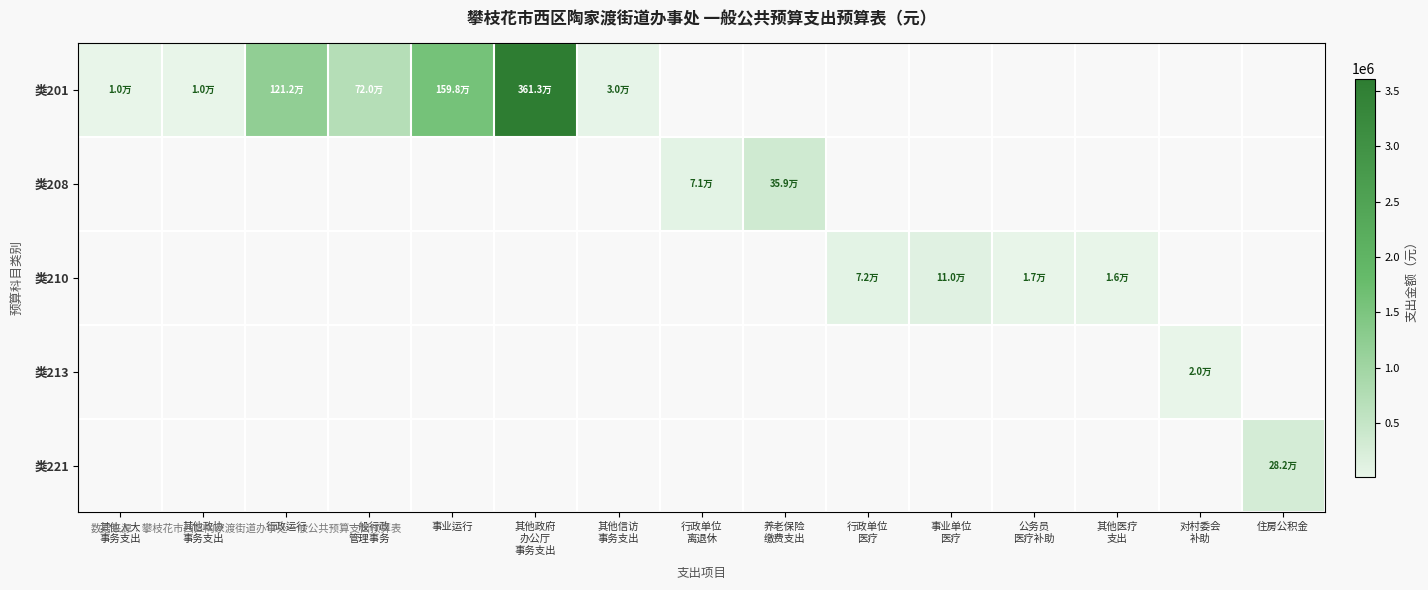

Reading left to right, transcribe all the data shown in this chart.

类201: 其他人大
事务支出=10000.0	其他政协
事务支出=10000.0	行政运行=1212188.2	一般行政
管理事务=720000.0	事业运行=1598179.0	其他政府
办公厅
事务支出=3613475.9	其他信访
事务支出=30000.0	行政单位
离退休=0.0	养老保险
缴费支出=0.0	行政单位
医疗=0.0	事业单位
医疗=0.0	公务员
医疗补助=0.0	其他医疗
支出=0.0	对村委会
补助=0.0	住房公积金=0.0
类208: 其他人大
事务支出=0.0	其他政协
事务支出=0.0	行政运行=0.0	一般行政
管理事务=0.0	事业运行=0.0	其他政府
办公厅
事务支出=0.0	其他信访
事务支出=0.0	行政单位
离退休=71135.4	养老保险
缴费支出=359471.8	行政单位
医疗=0.0	事业单位
医疗=0.0	公务员
医疗补助=0.0	其他医疗
支出=0.0	对村委会
补助=0.0	住房公积金=0.0
类210: 其他人大
事务支出=0.0	其他政协
事务支出=0.0	行政运行=0.0	一般行政
管理事务=0.0	事业运行=0.0	其他政府
办公厅
事务支出=0.0	其他信访
事务支出=0.0	行政单位
离退休=0.0	养老保险
缴费支出=0.0	行政单位
医疗=71959.6	事业单位
医疗=109842.5	公务员
医疗补助=16800.0	其他医疗
支出=15600.0	对村委会
补助=0.0	住房公积金=0.0
类213: 其他人大
事务支出=0.0	其他政协
事务支出=0.0	行政运行=0.0	一般行政
管理事务=0.0	事业运行=0.0	其他政府
办公厅
事务支出=0.0	其他信访
事务支出=0.0	行政单位
离退休=0.0	养老保险
缴费支出=0.0	行政单位
医疗=0.0	事业单位
医疗=0.0	公务员
医疗补助=0.0	其他医疗
支出=0.0	对村委会
补助=20000.0	住房公积金=0.0
类221: 其他人大
事务支出=0.0	其他政协
事务支出=0.0	行政运行=0.0	一般行政
管理事务=0.0	事业运行=0.0	其他政府
办公厅
事务支出=0.0	其他信访
事务支出=0.0	行政单位
离退休=0.0	养老保险
缴费支出=0.0	行政单位
医疗=0.0	事业单位
医疗=0.0	公务员
医疗补助=0.0	其他医疗
支出=0.0	对村委会
补助=0.0	住房公积金=281992.0